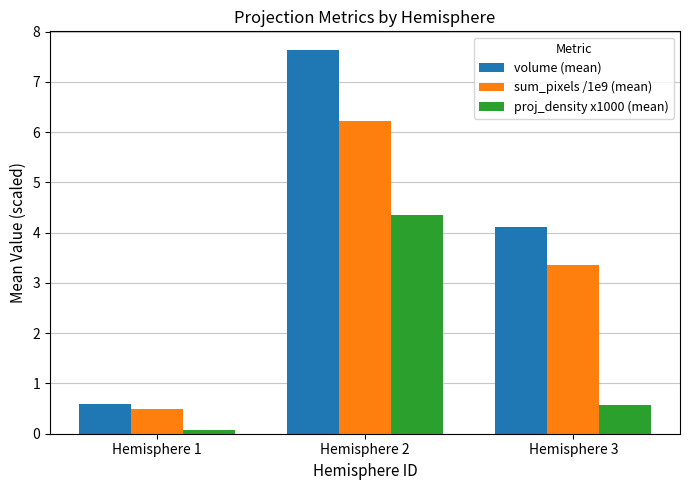

What is the value of the sum_pixels /1e9 (mean) bar at the 2nd from the left?

6.2